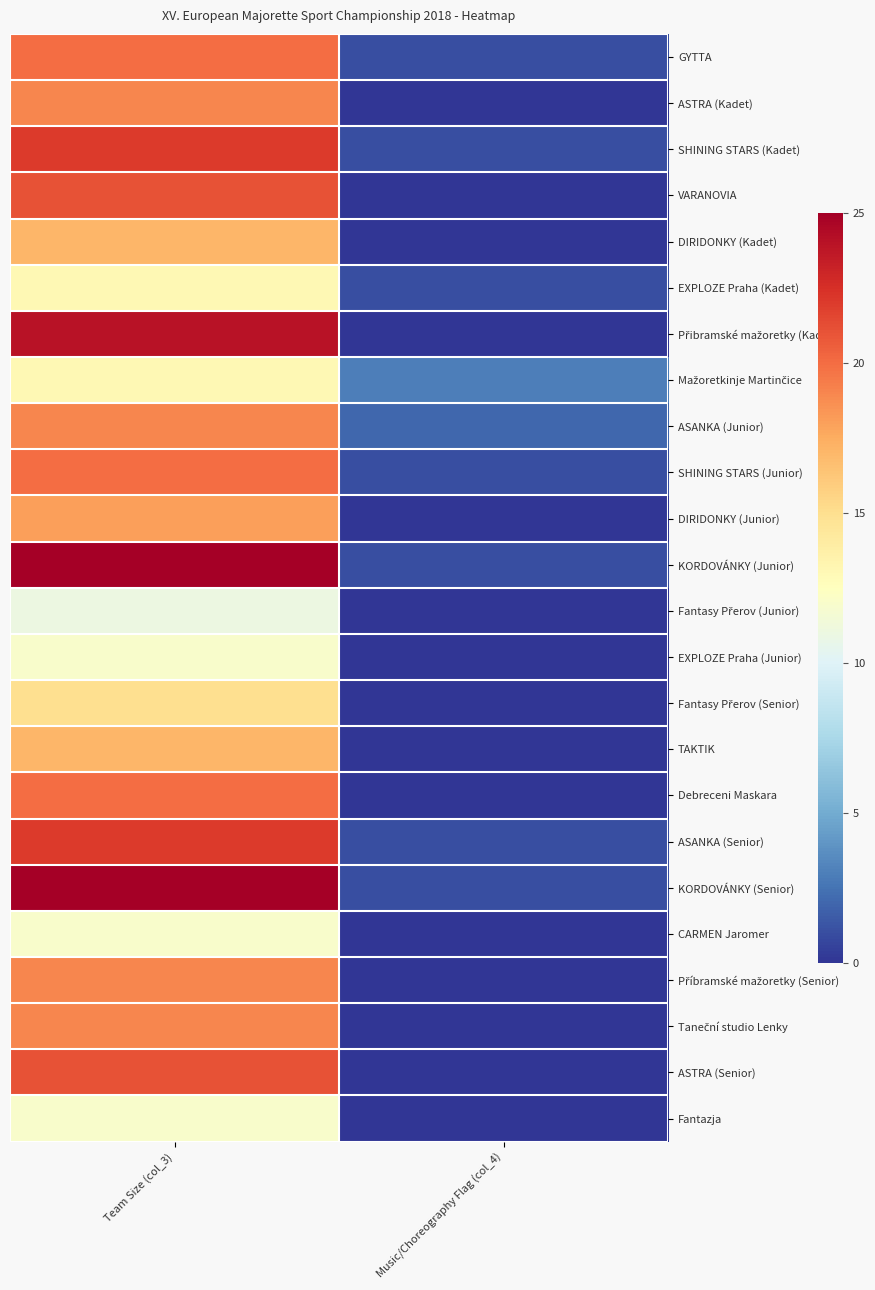

What is the spread (max minus min) of values at Music/Choreography Flag (col_4)?

3